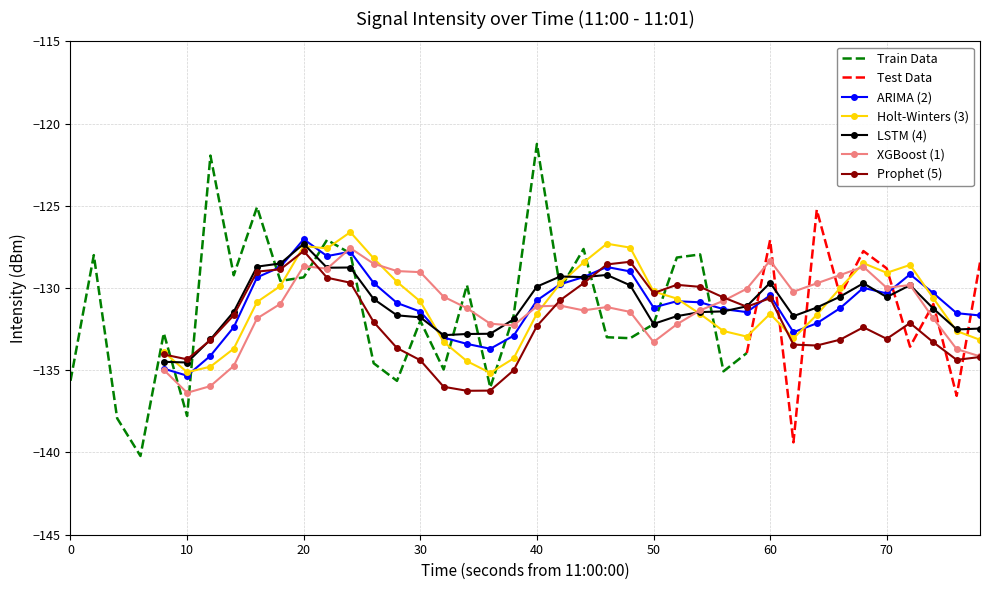

What is the difference between the second highest and second lowest values?

17.4